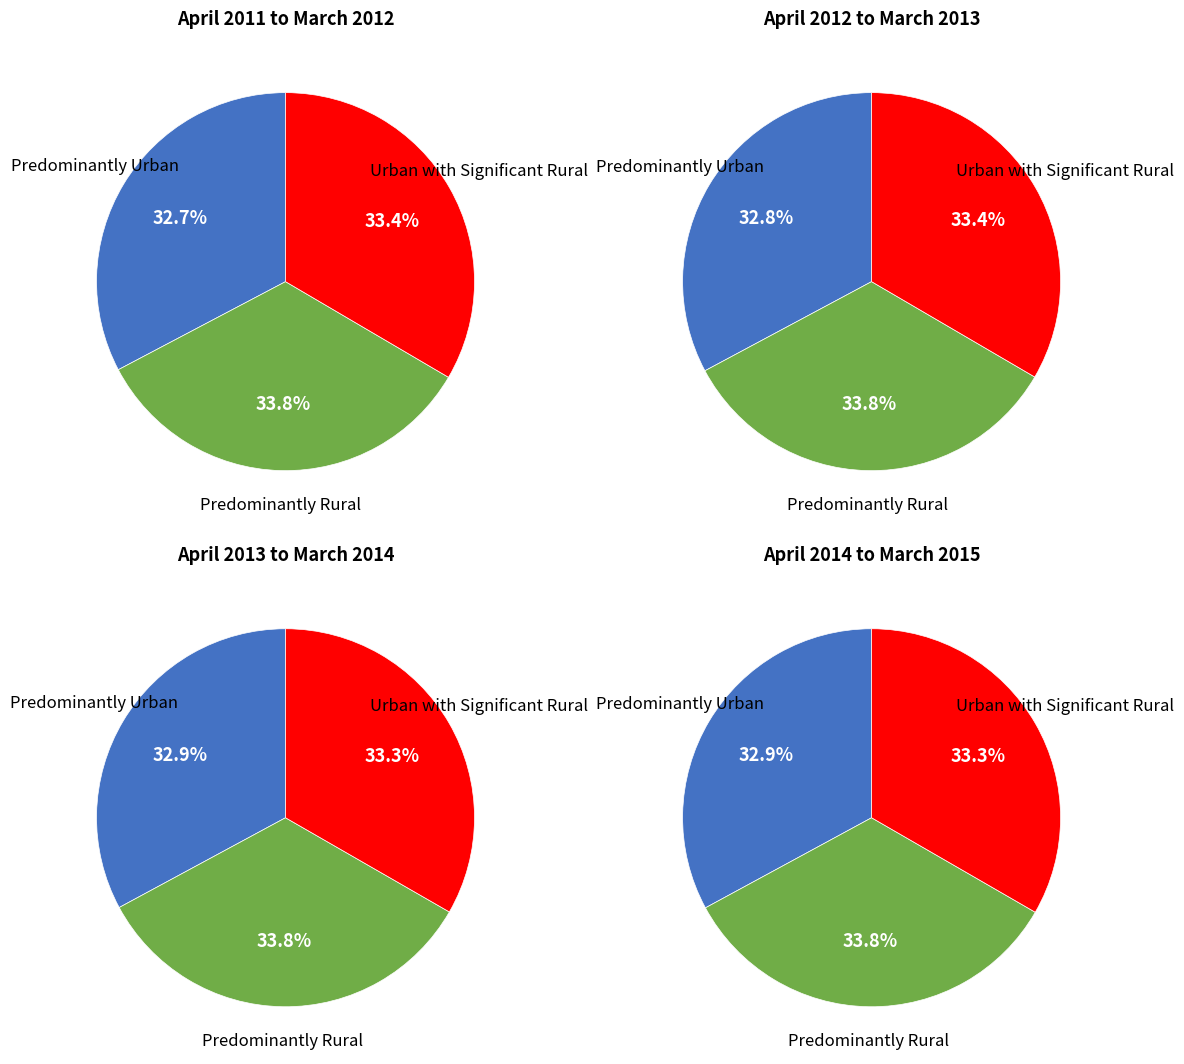

Count the number of slices in the pie.

3